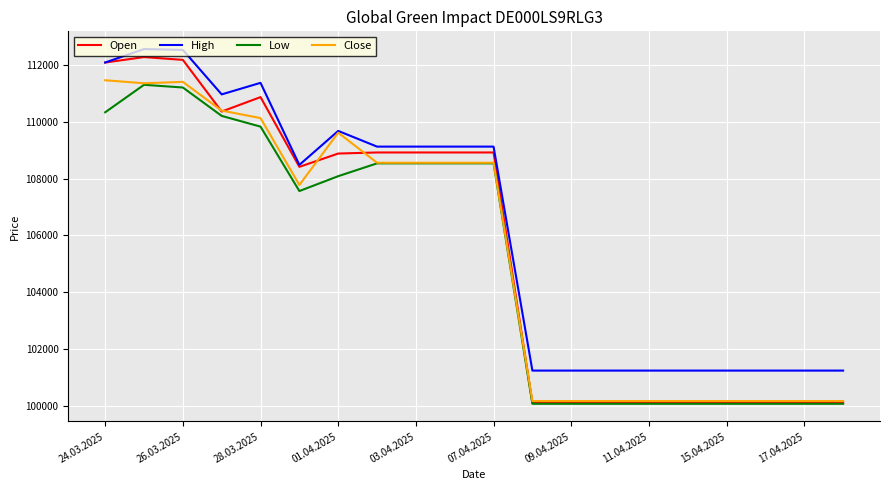

How many categories are shown in the chart?

20